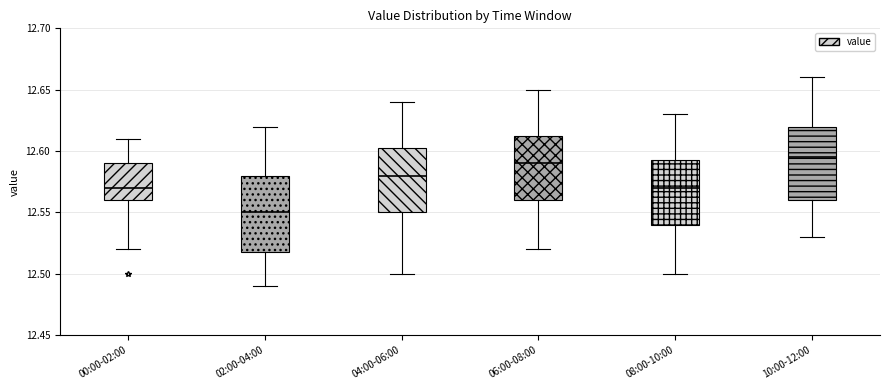

Reading left to right, transcribe this box plot: for each box, give where its median line is, the range the box spans, and where its two whiskers end, as read against the y-axis. The values are not printed on the chart, so give them approximately, as read against the axis.

00:00-02:00: median 12.570, box 12.560 to 12.590, whiskers 12.520 to 12.610
02:00-04:00: median 12.550, box 12.520 to 12.580, whiskers 12.490 to 12.620
04:00-06:00: median 12.580, box 12.550 to 12.605, whiskers 12.500 to 12.640
06:00-08:00: median 12.590, box 12.560 to 12.615, whiskers 12.520 to 12.650
08:00-10:00: median 12.570, box 12.540 to 12.595, whiskers 12.500 to 12.630
10:00-12:00: median 12.595, box 12.560 to 12.620, whiskers 12.530 to 12.660